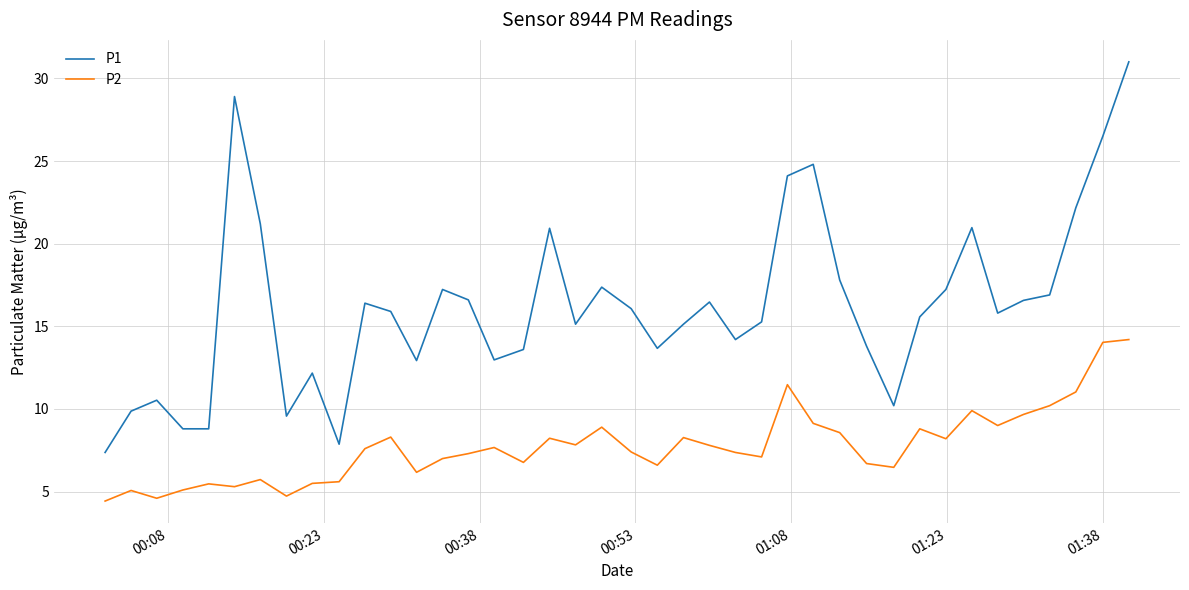

Which series has the widest spread of values?

P1